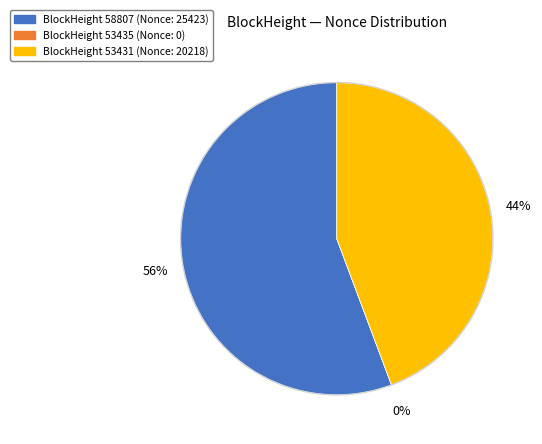

What is the majority slice?

58807